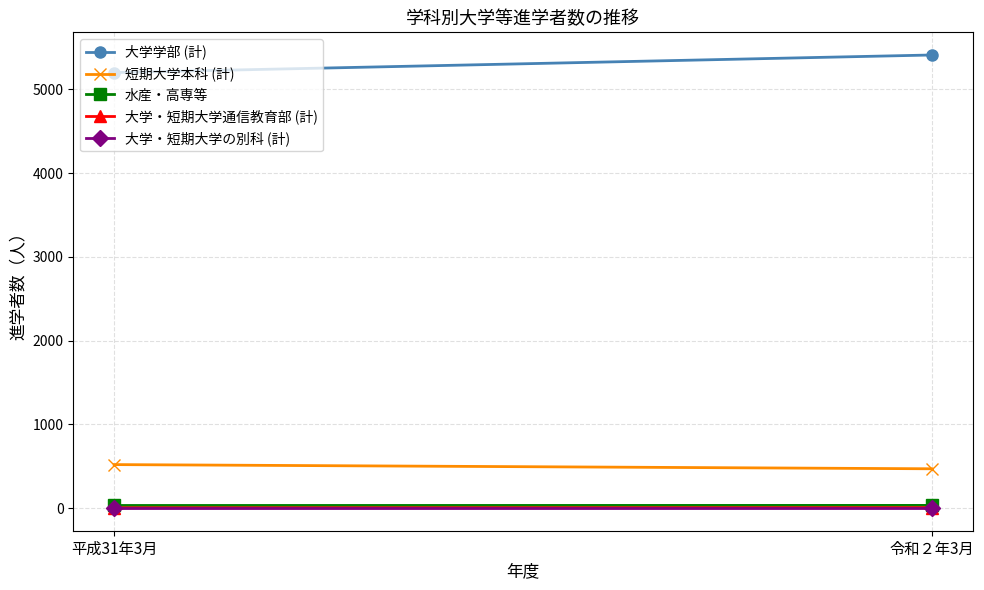

What is the difference between the highest and lowest values at 令和２年3月?

5409